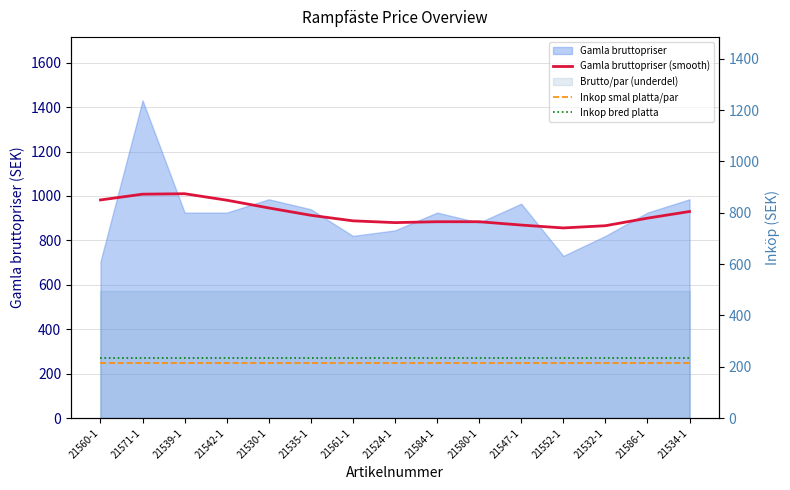

At which category does Gamla bruttopriser (smooth) reach its first local peak?

21539-1